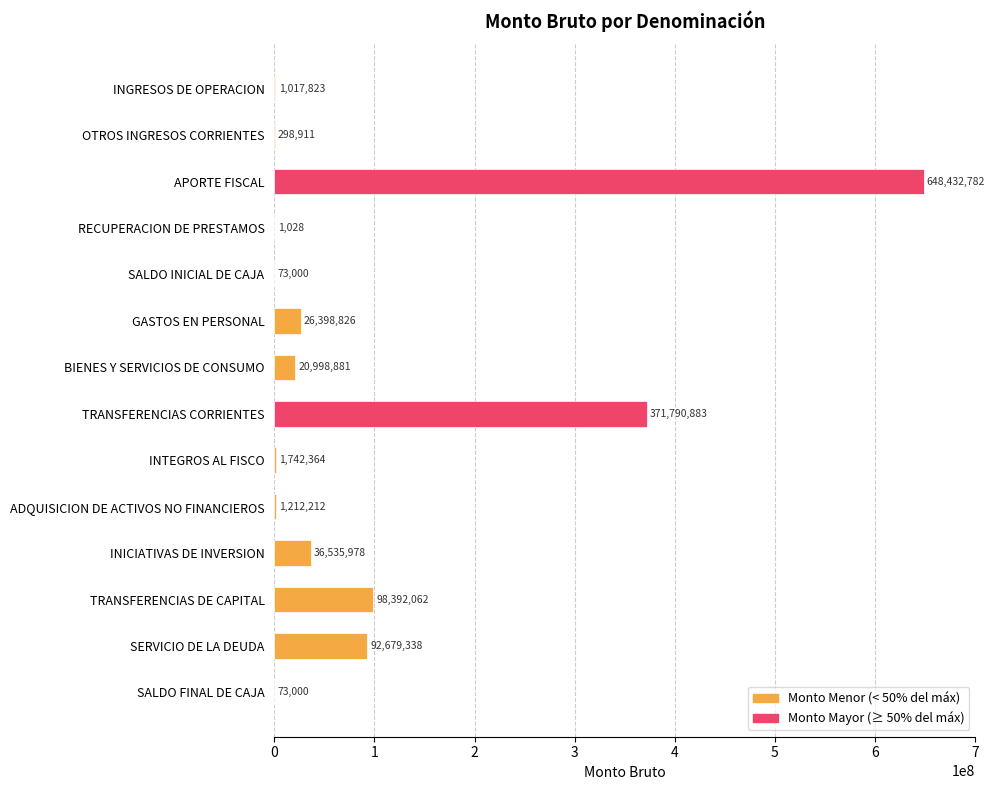

Which label corresponds to the largest value in the chart?

APORTE FISCAL